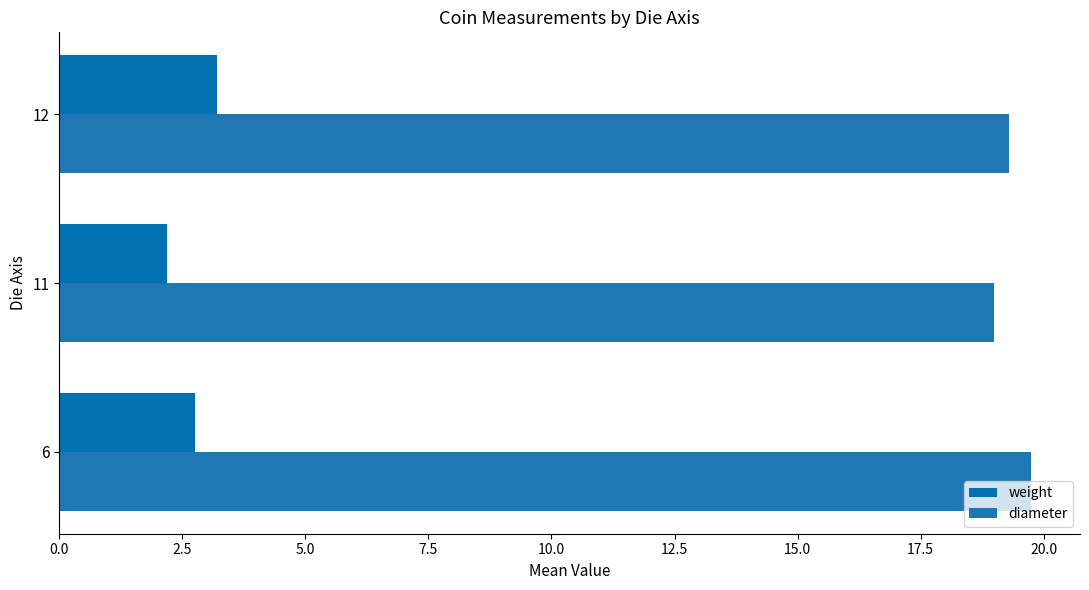

What are all the series names shown in the legend?

weight, diameter